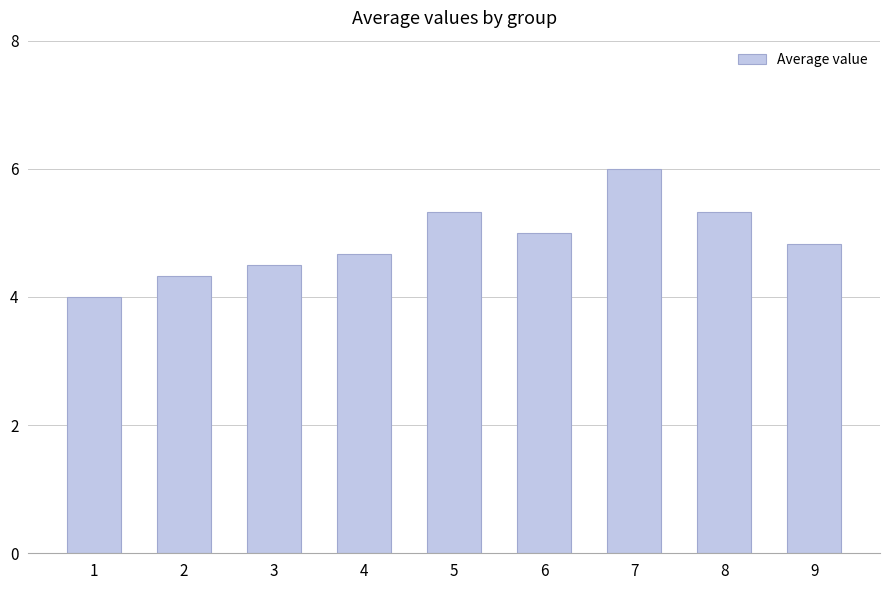

The value at 9 is 4.8. True or false?

True